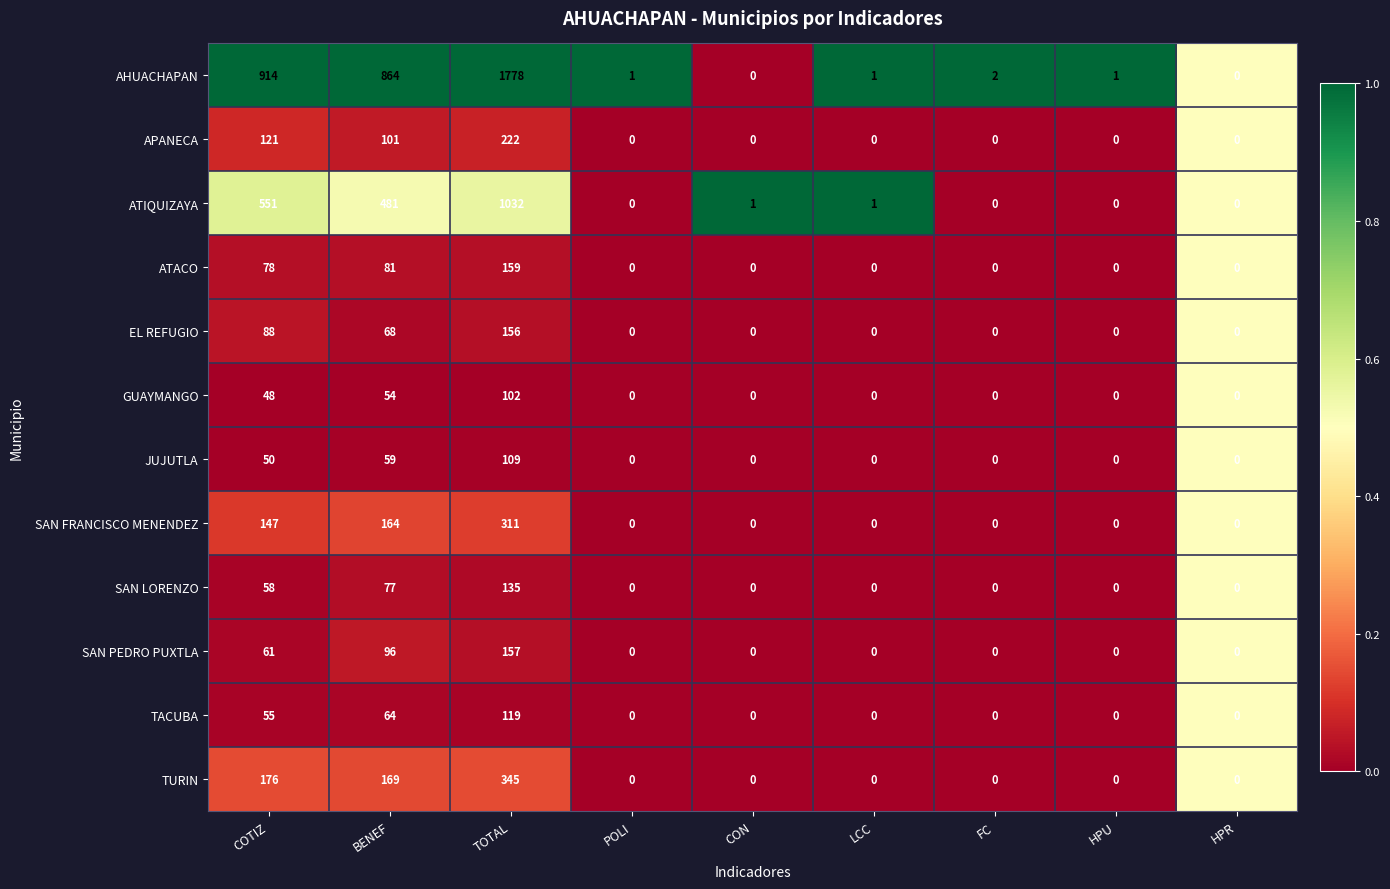

The GUAYMANGO series shows 63 at HPR. True or false?

False